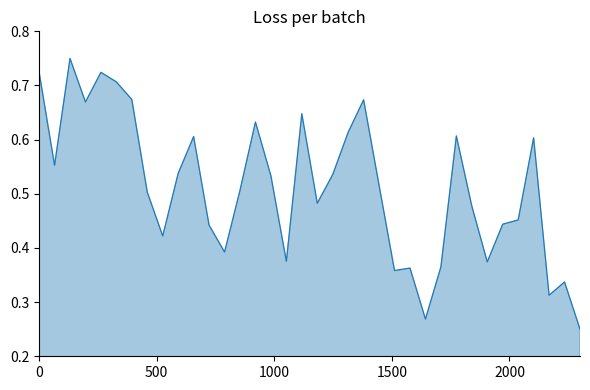

What is the difference between the maximum and minimum values?

0.5